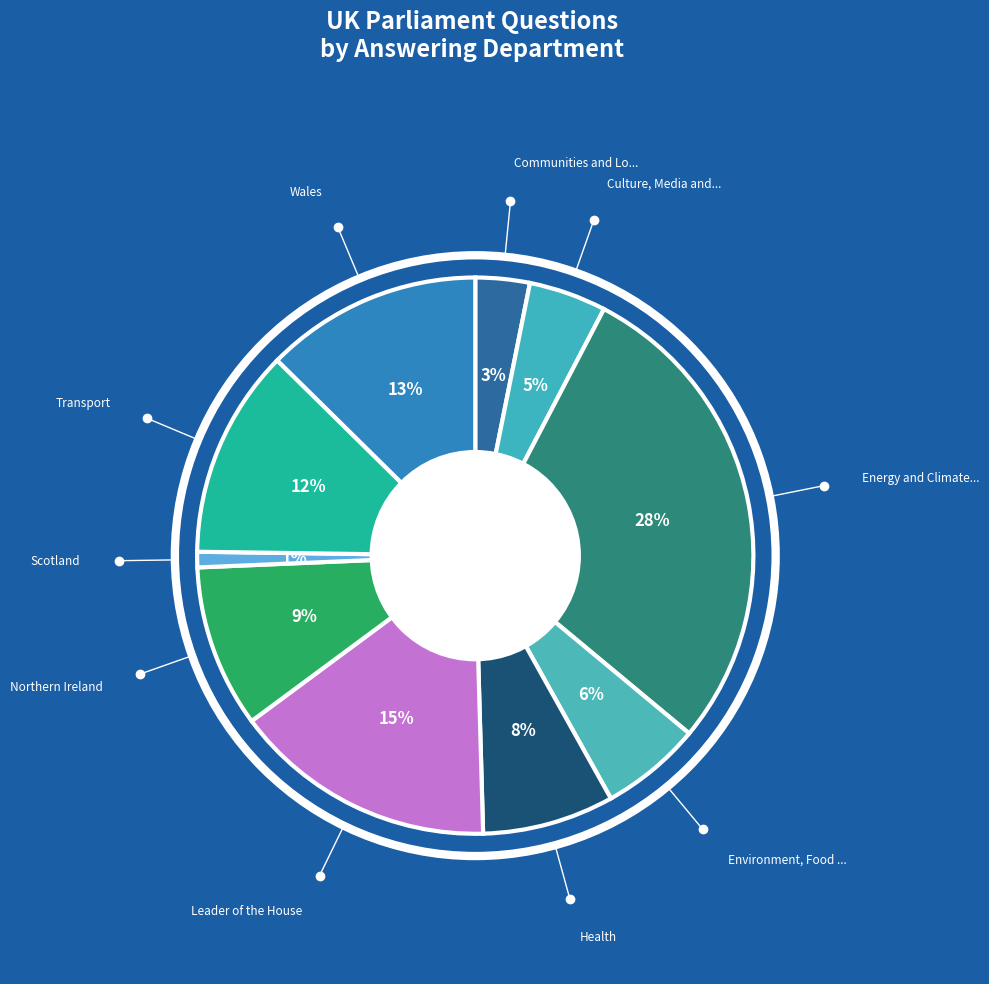

Which category has the biggest portion of the pie?

Energy and Climate Change